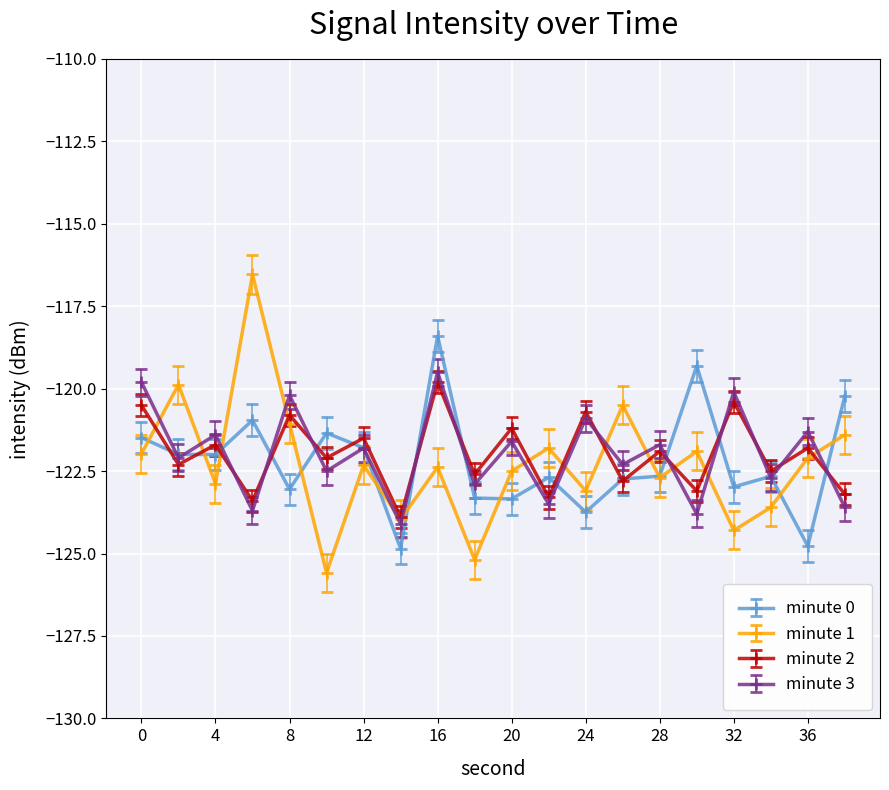

What is the smallest value displayed?

-125.6